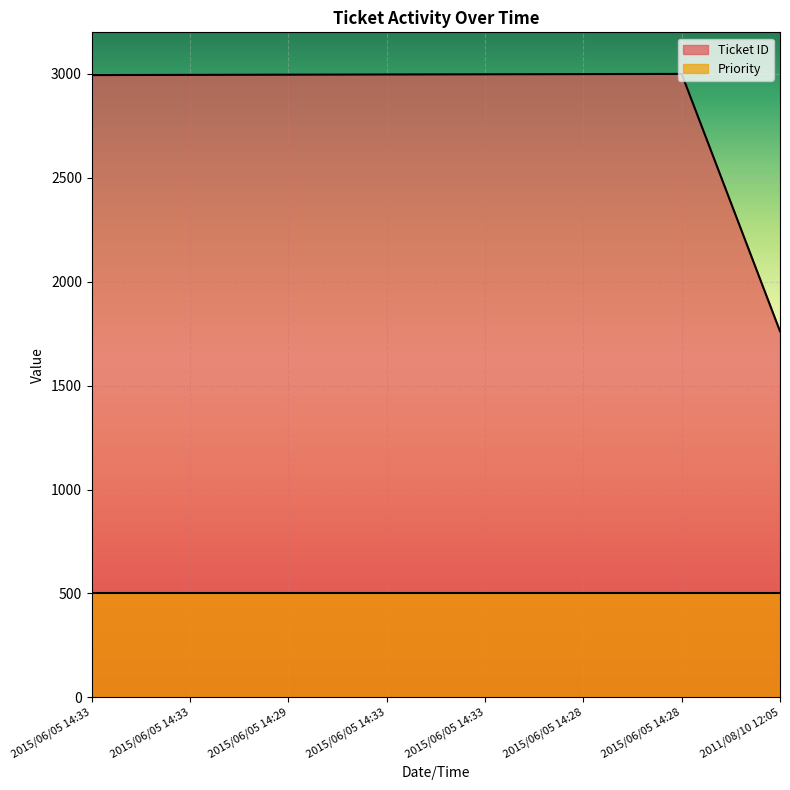

Reading left to right, list all the values displayed in this chart.

2015/06/05 14:33=2994.3	2015/06/05 14:33=2995.3	2015/06/05 14:29=2996.2	2015/06/05 14:33=2997.2	2015/06/05 14:33=2998.1	2015/06/05 14:28=2999.1	2015/06/05 14:28=3000.0	2011/08/10 12:05=1761.5